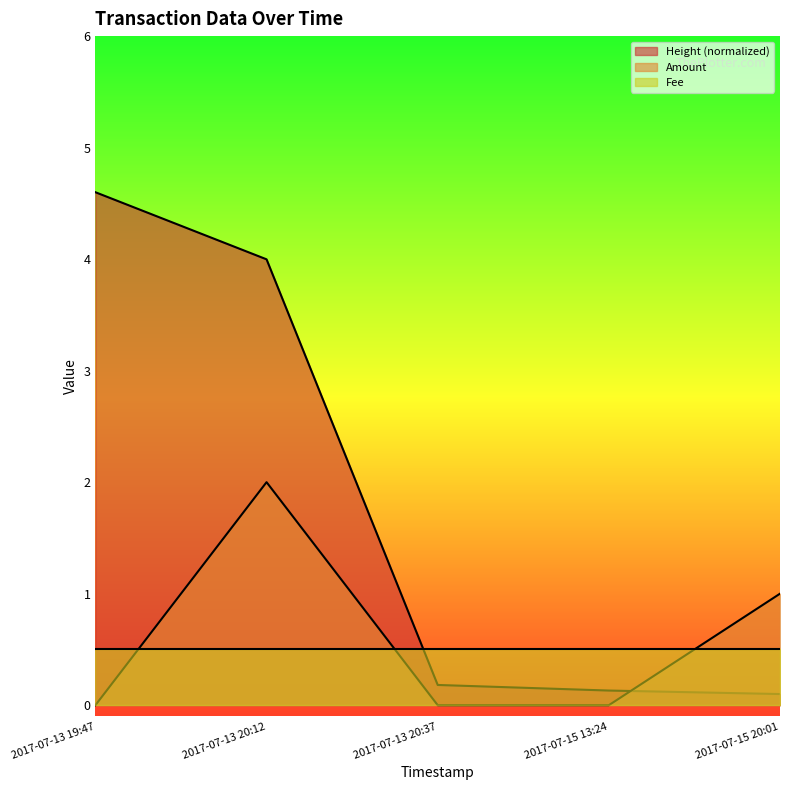

Rank the series by their maximum value, from highest to lowest.

Height (normalized), Amount, Fee